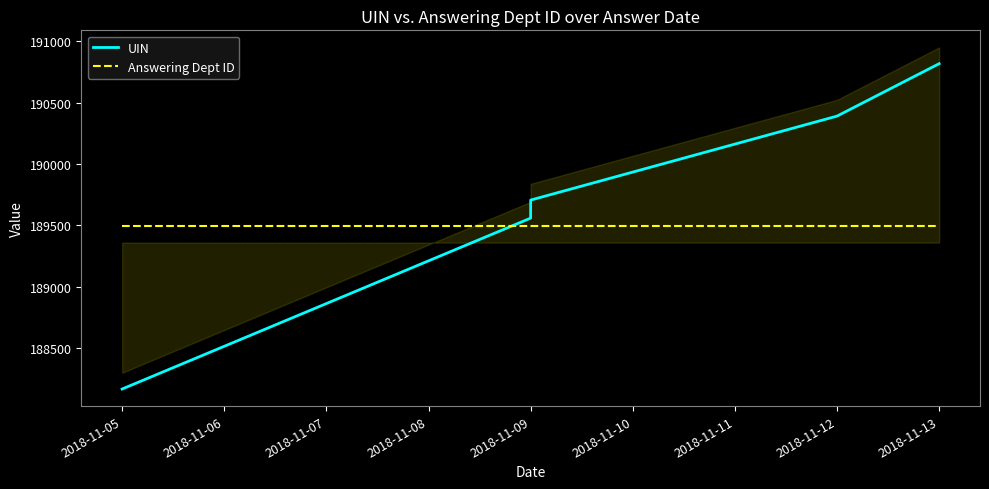

The value of UIN at 2018-11-05 is 128800. True or false?

False